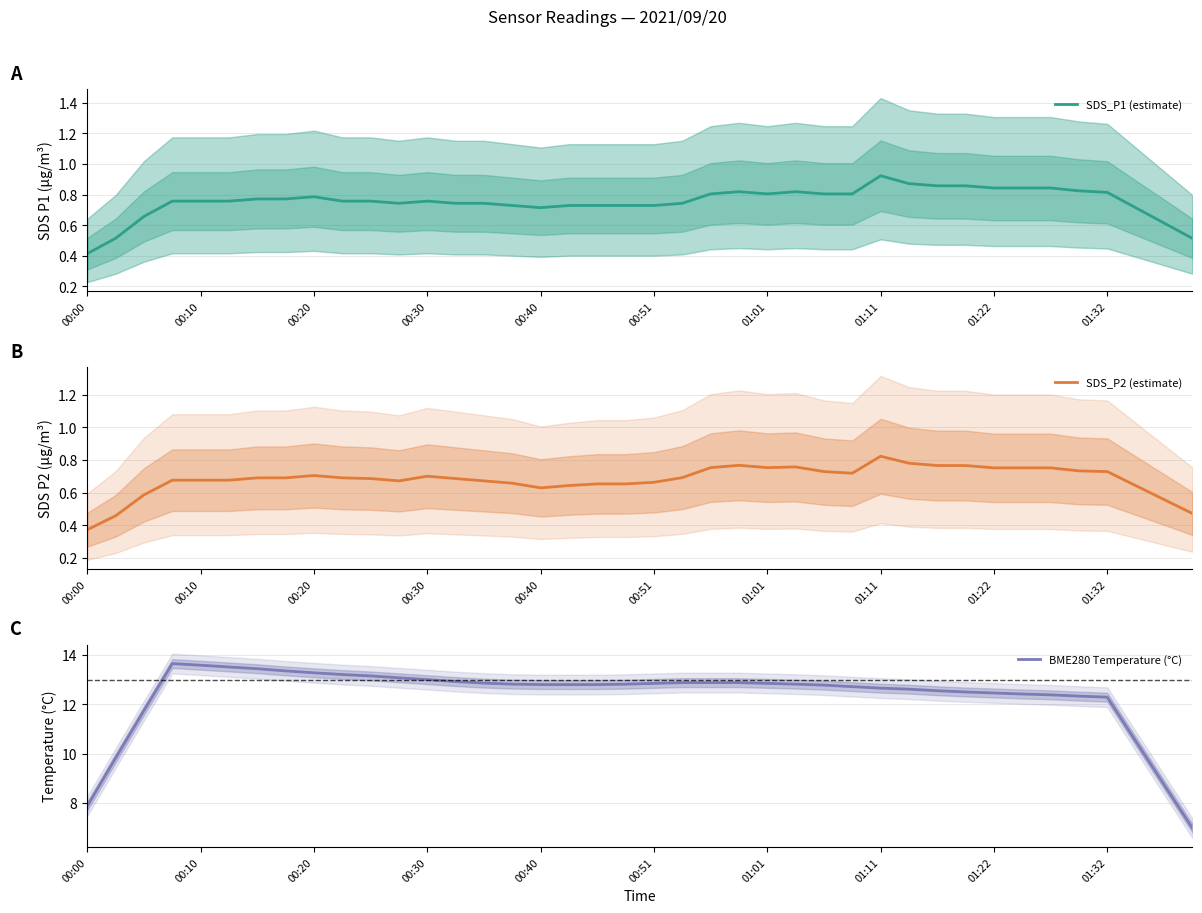

At which category does the chart reach its minimum across all series?

00:00